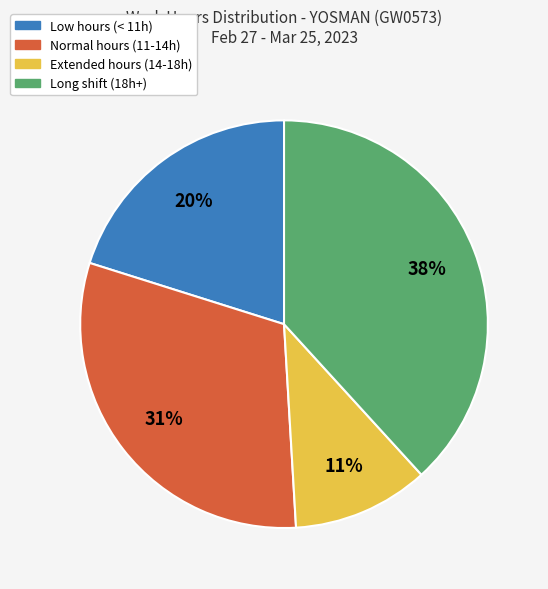

Is there any slice that represents more than half of the pie?

No